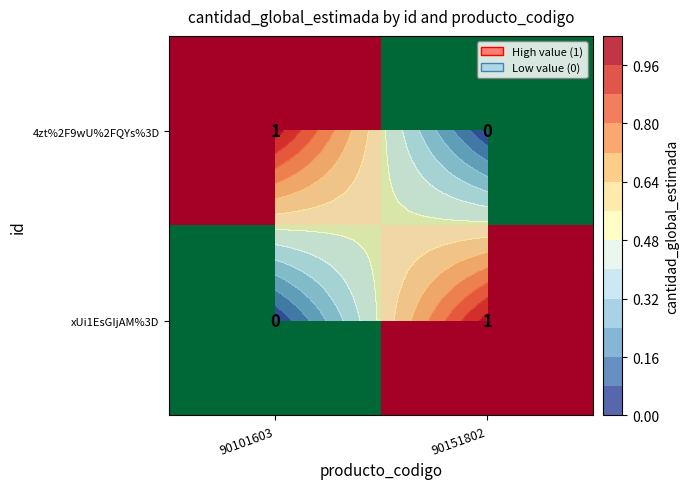

How many values in the xUi1EsGIjAM%3D series are below 1?

1